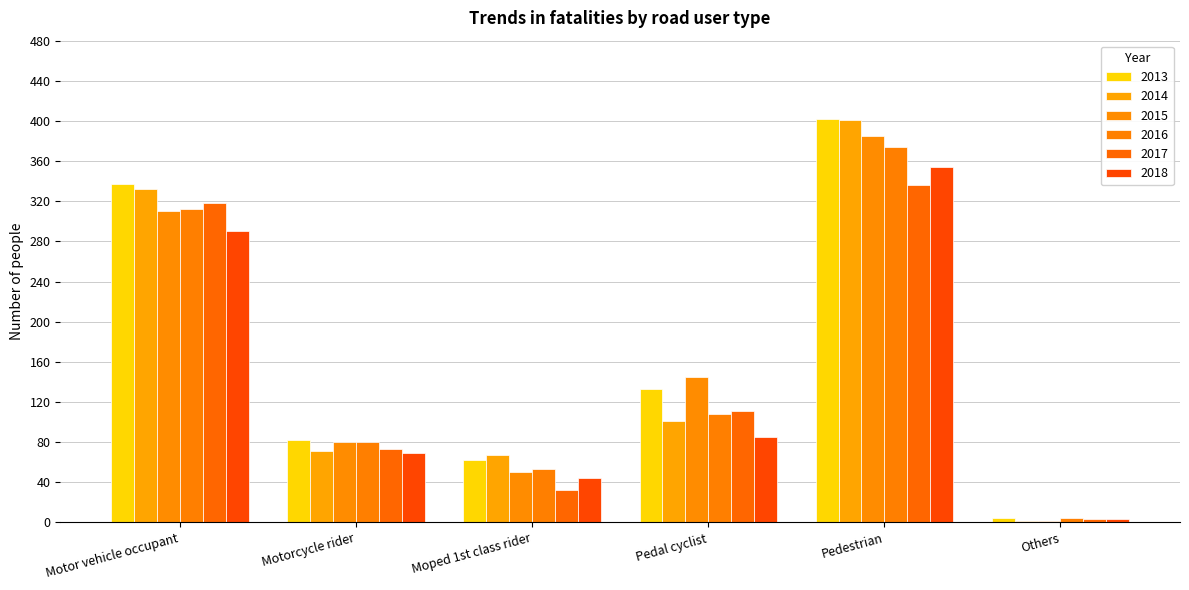

What is the average value of the 2013 series?

170